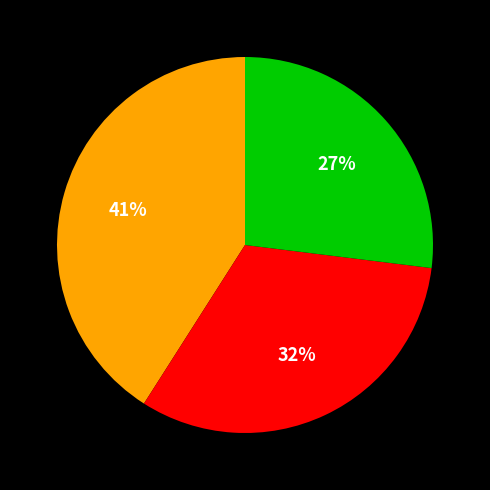

Count the number of slices in the pie.

3